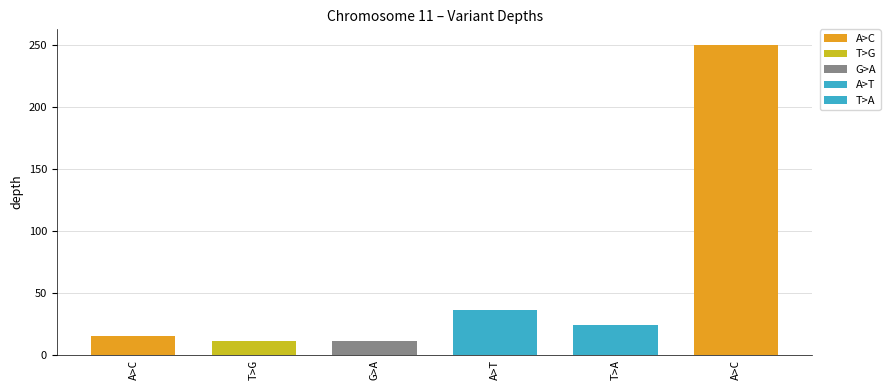

What is the change in value from A>T (115731384) to A>C (118189222)?

+214